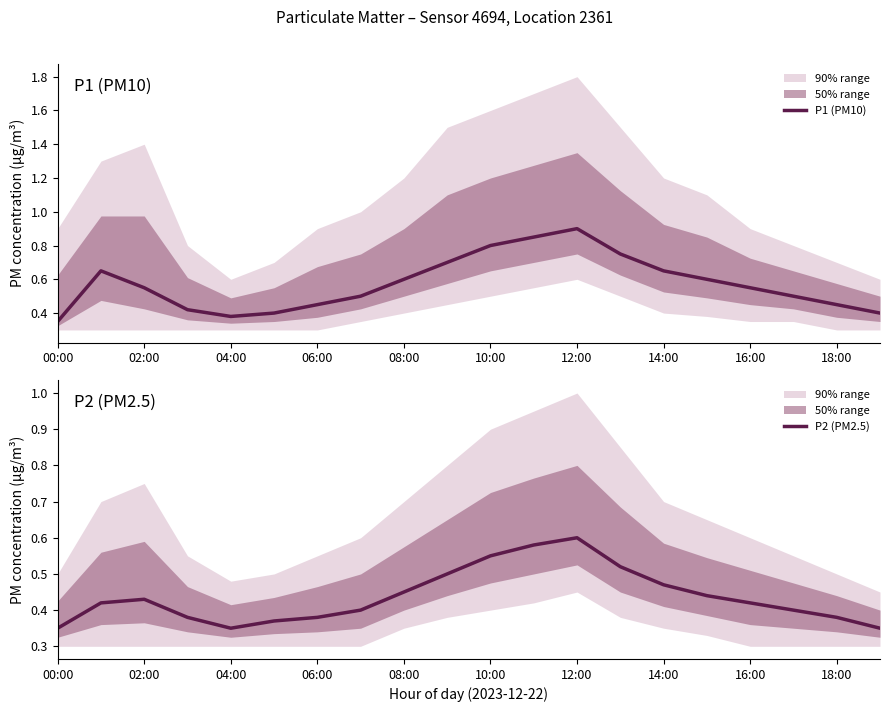

How many P2 (PM2.5) values are between 0 and 1?

20